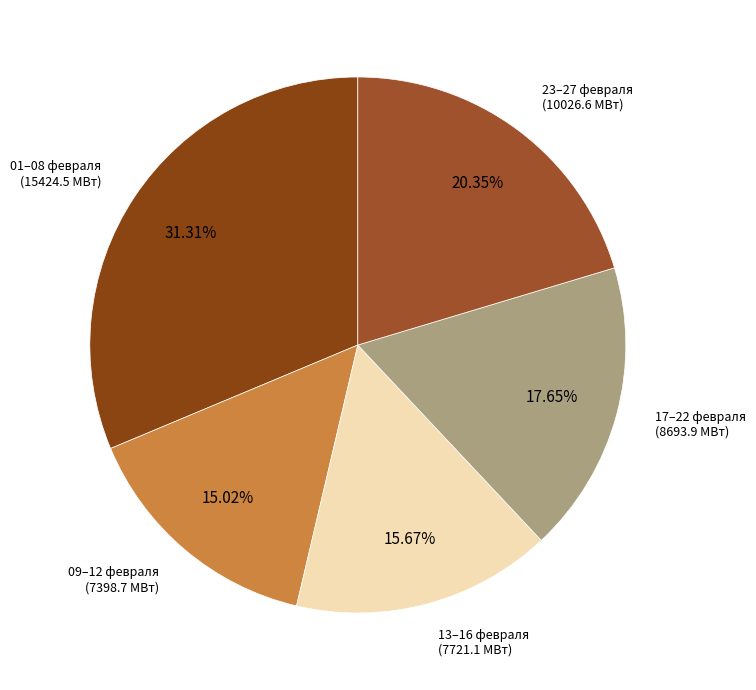

Approximately how many times larger is the value at 13–16 февраля compared to 17–22 февраля?

0.9